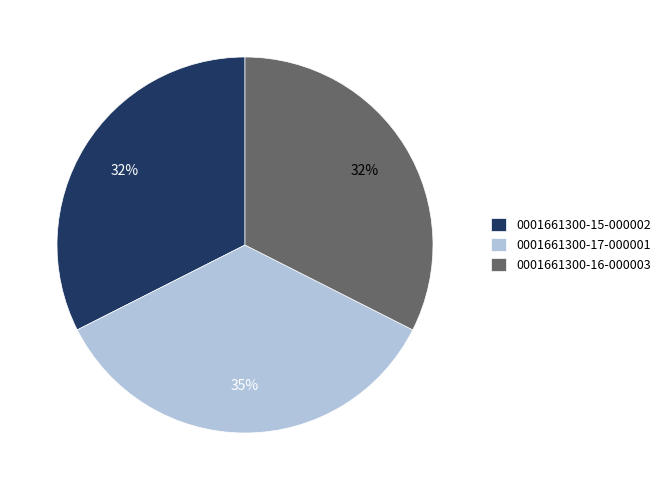

Is it true that 0001661300-15-000002 is 32% of the pie?

True